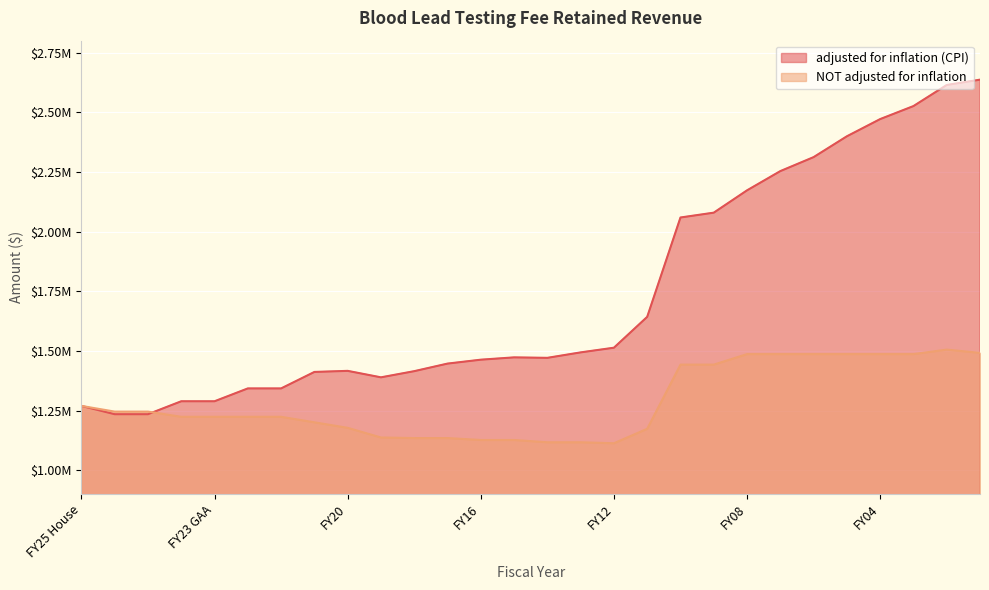

What is the difference between the maximum and second lowest values in the adjusted for inflation (CPI) series?

1401880